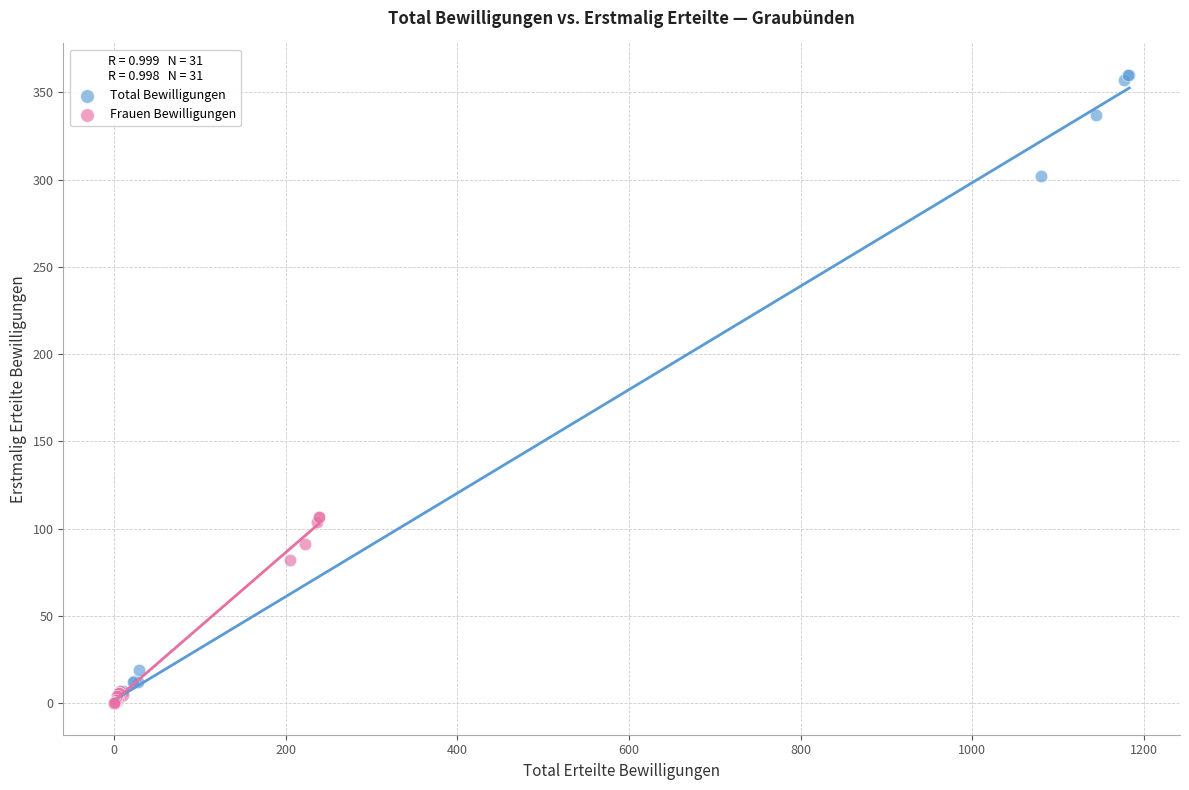

Which series contains the highest Y value?

Total Bewilligungen